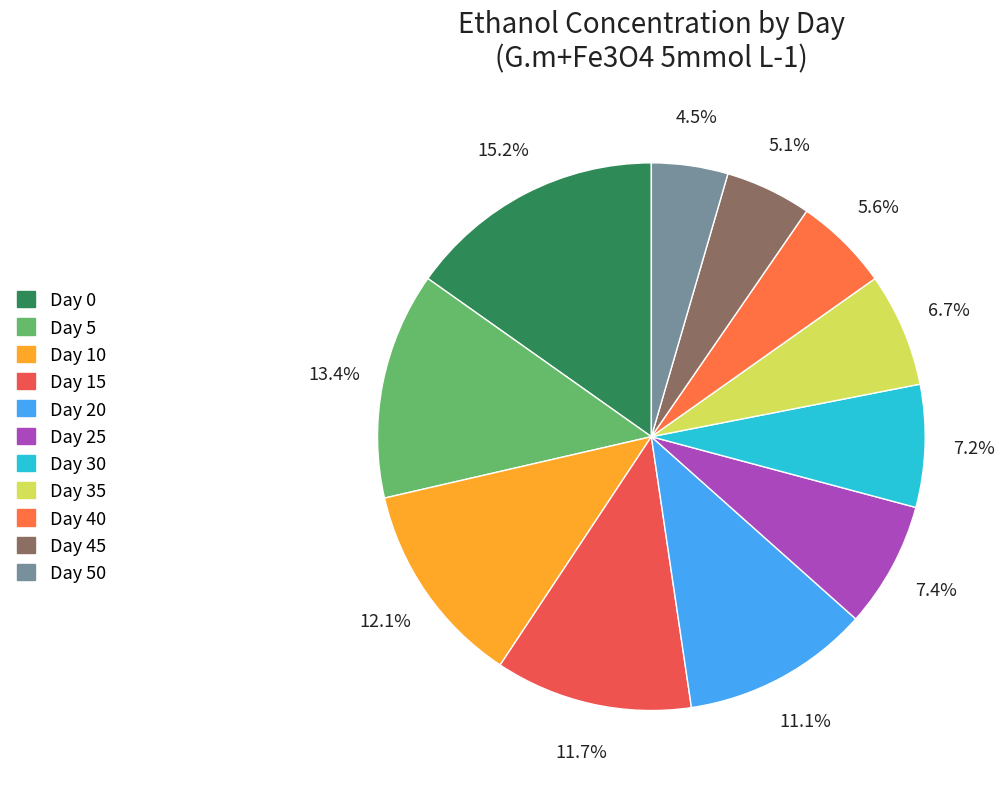

How many slices are in this pie chart?

11